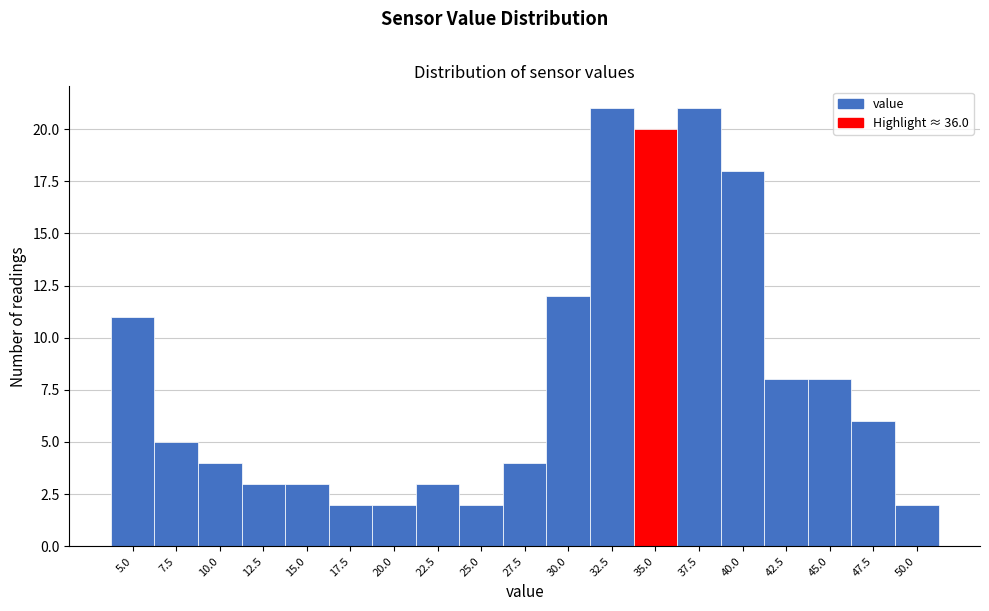

Reading right to left, what are all the values shown in this chart?

50.0=2	47.5=6	45.0=8	42.5=8	40.0=18	37.5=21	35.0=20	32.5=21	30.0=12	27.5=4	25.0=2	22.5=3	20.0=2	17.5=2	15.0=3	12.5=3	10.0=4	7.5=5	5.0=11